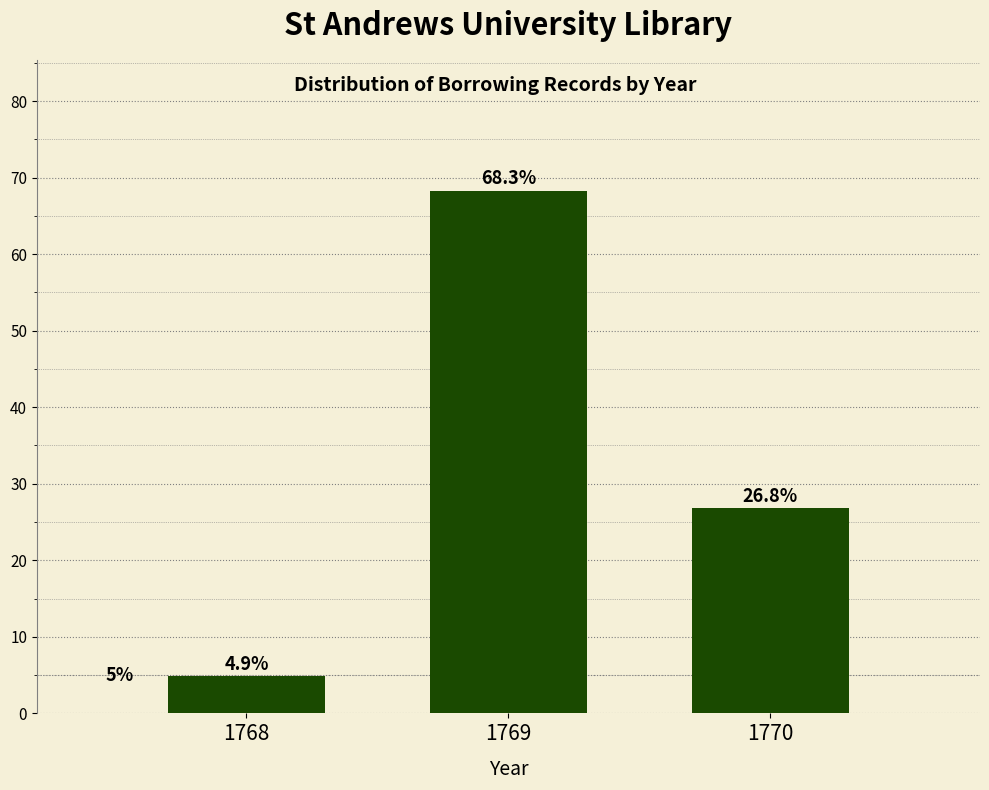

Reading left to right, extract all data points from this chart.

1768=4.9	1769=68.3	1770=26.8